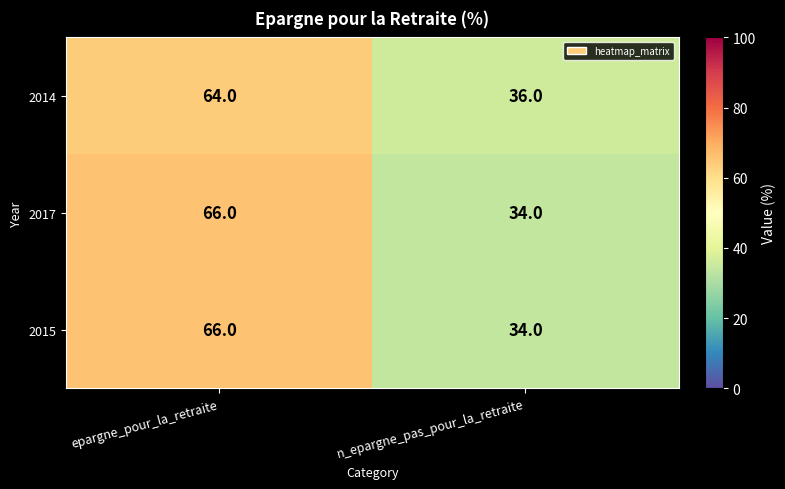

What is the sum of all 2014 values?

100